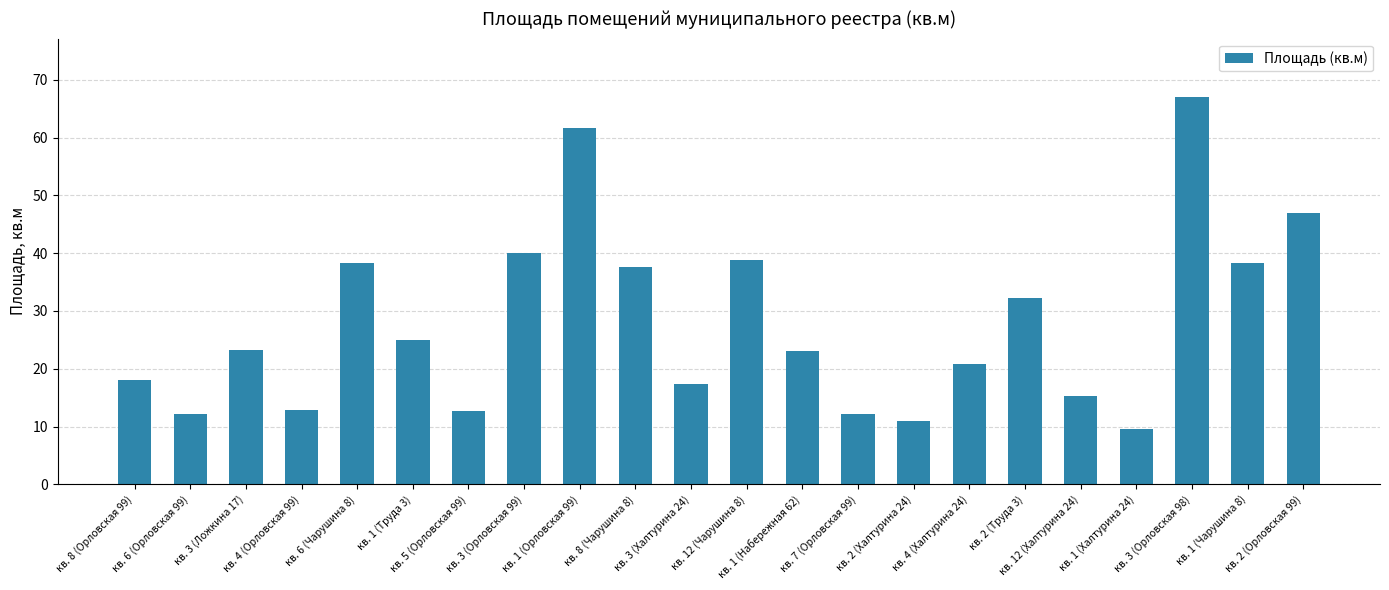

The value at кв. 4 (Халтурина 24) is 20.9. True or false?

True